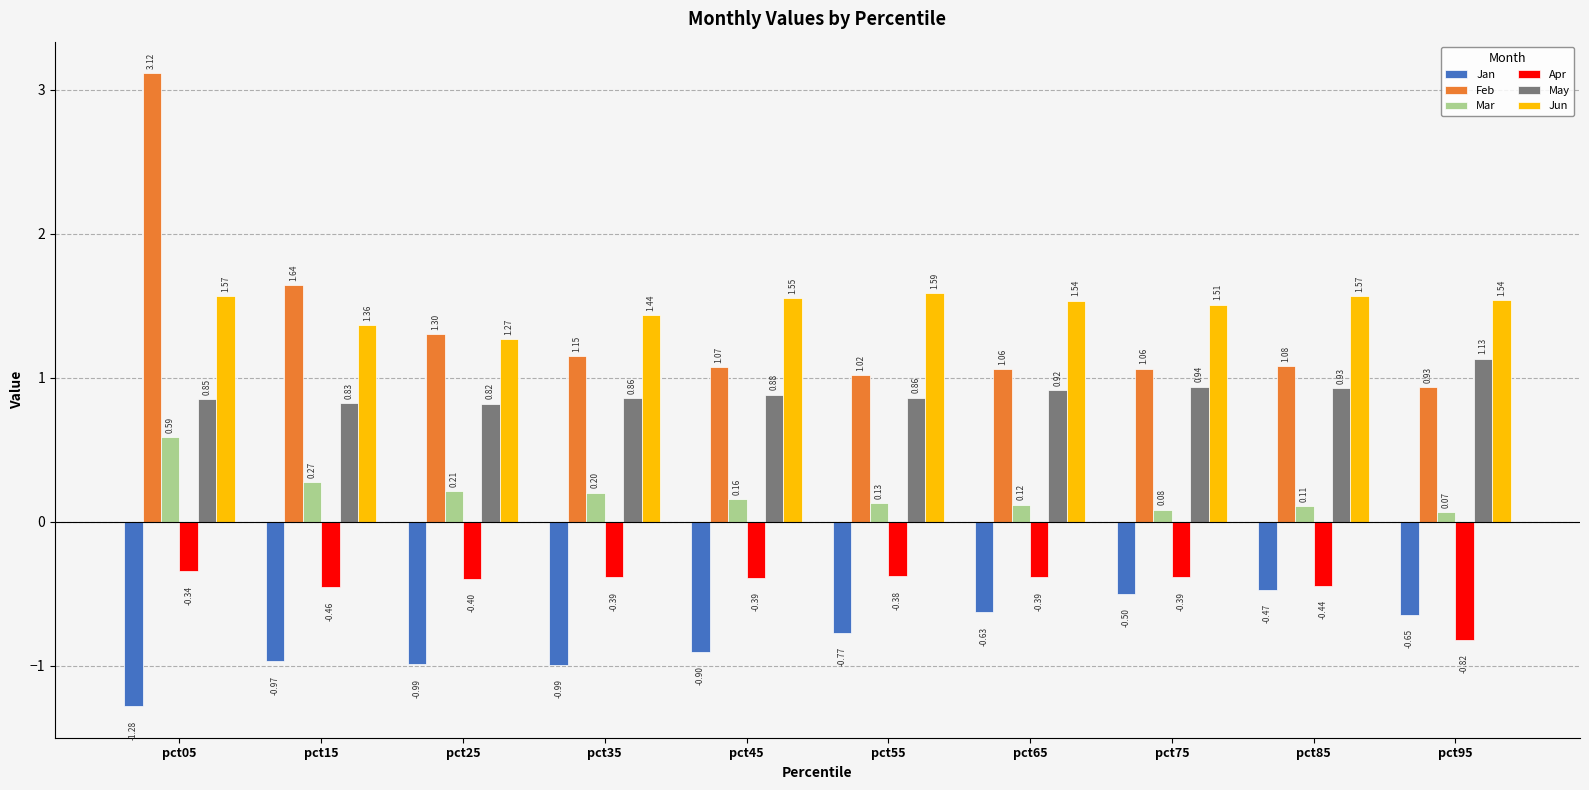

True or false: May has a value of 0.3 at pct75.

False